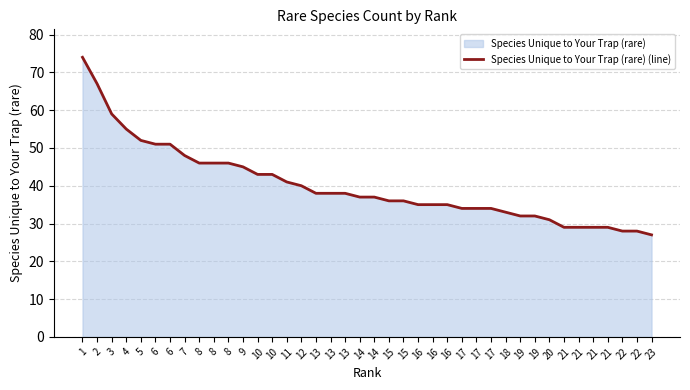

Is it true that the value at 6 is 35?

False